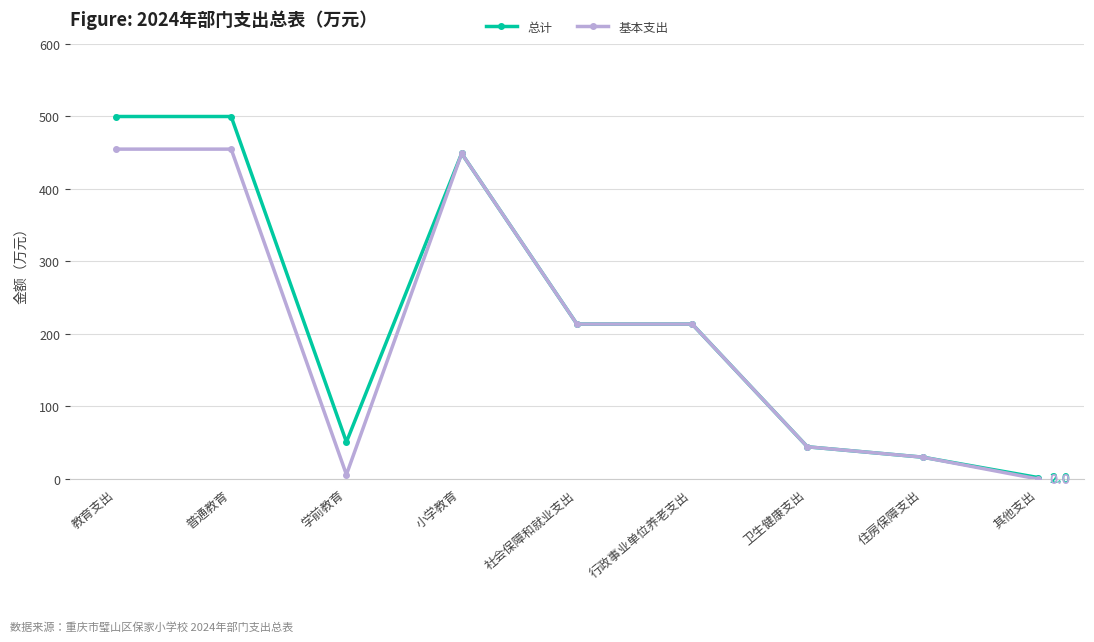

What is the label of the 1st point from the left?

教育支出